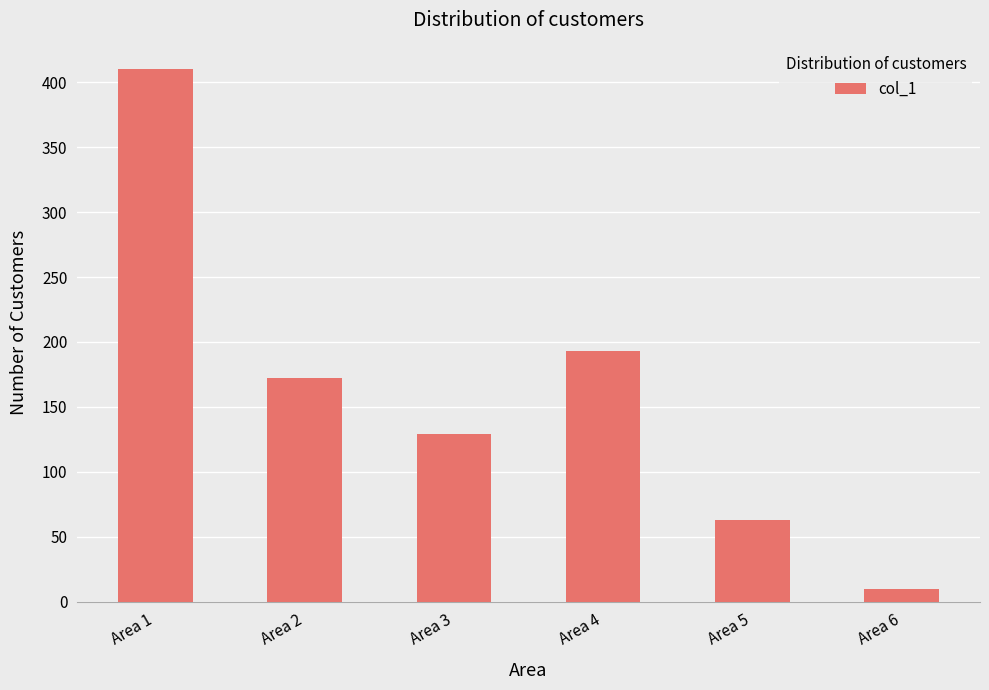

Where is the data nearest to the value 210?

Area 4